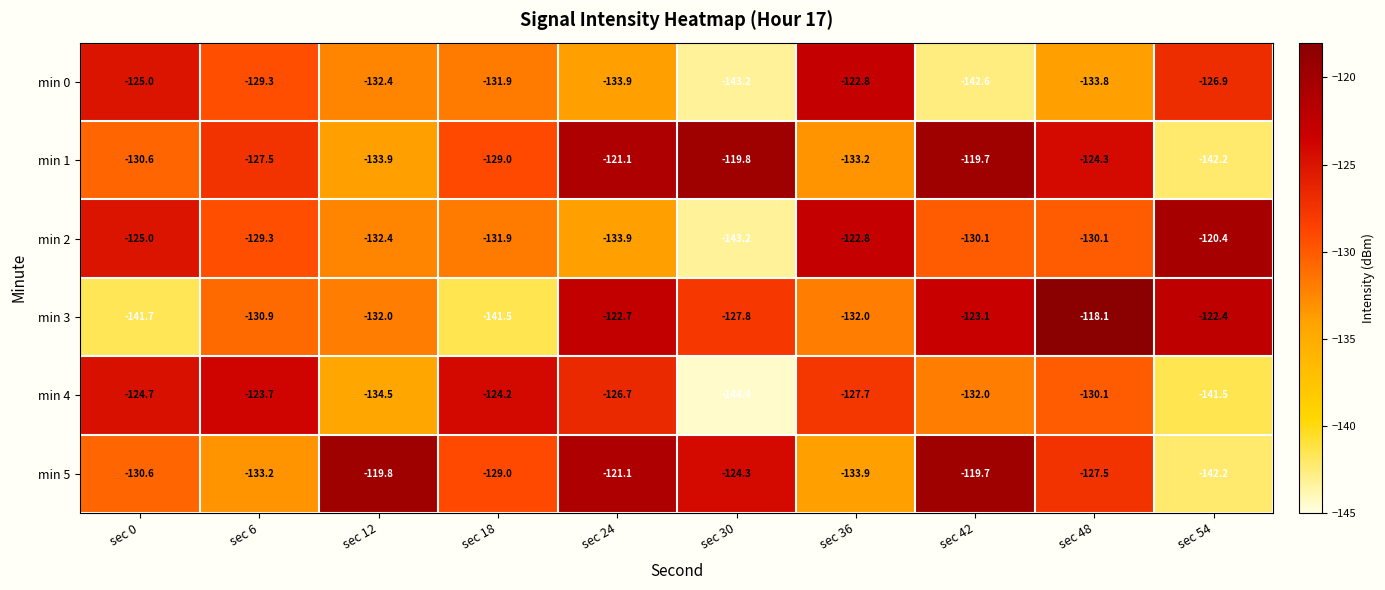

The min 5 series shows -41.7 at sec 48. True or false?

False